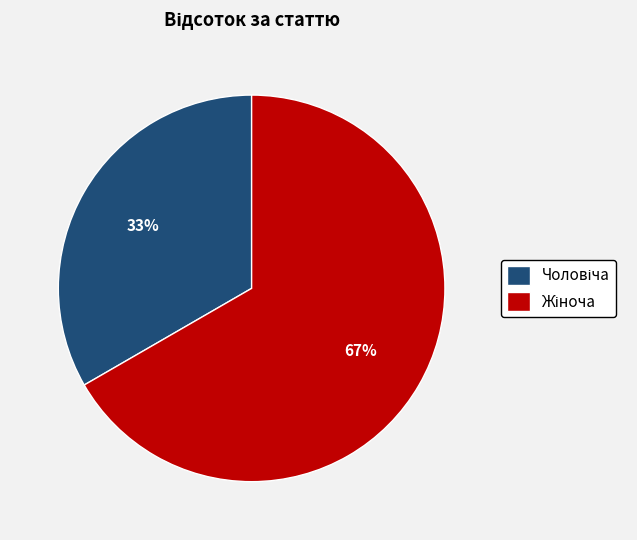

Count the number of slices in the pie.

2